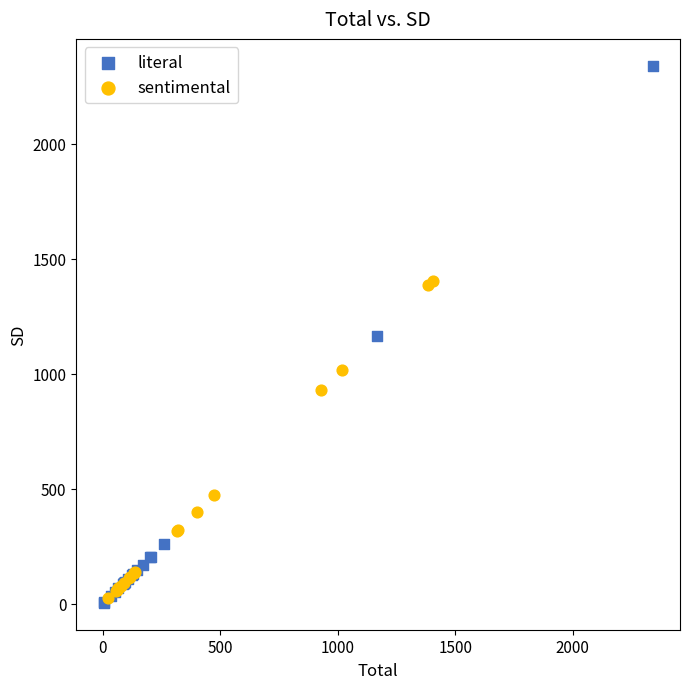

Which series reaches the maximum Y coordinate?

literal